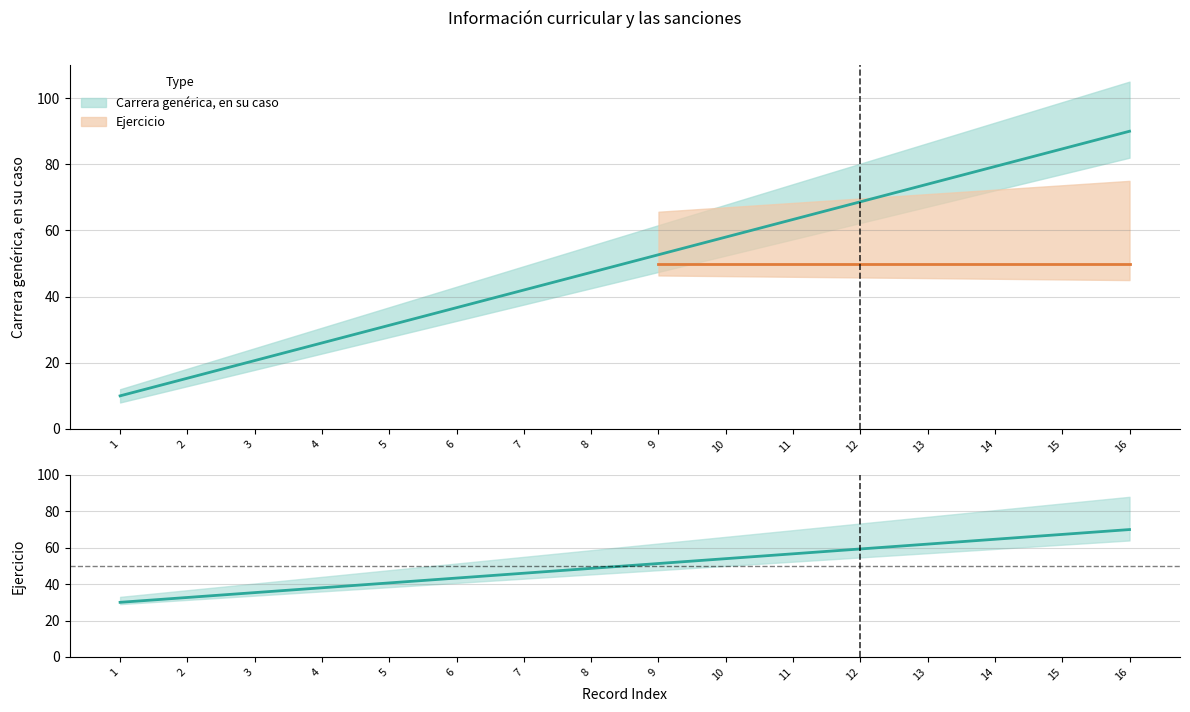

What is the value of the 13th point from the left?

62.0